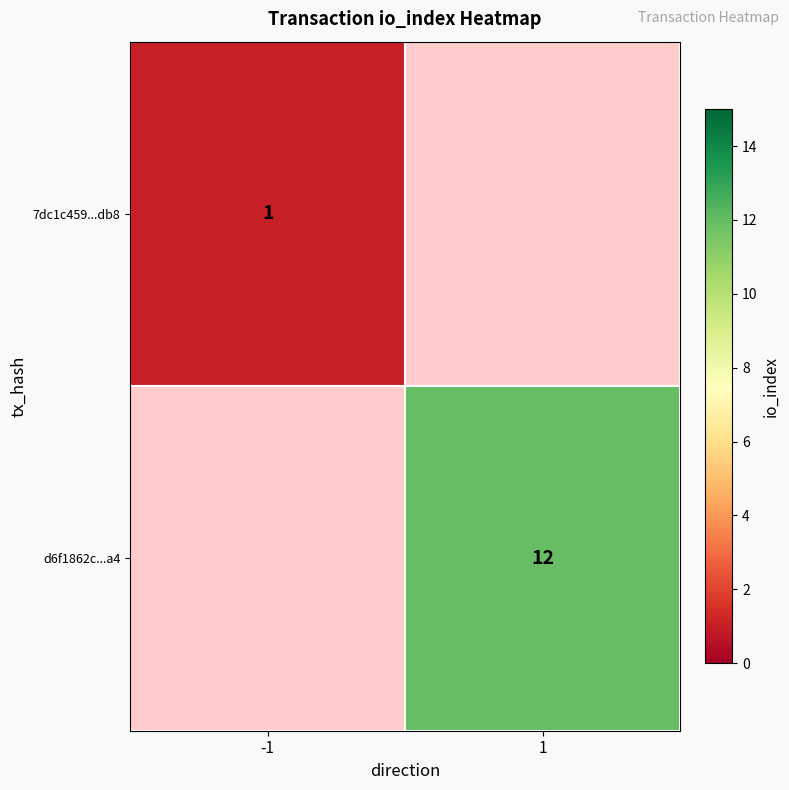

How many categories are shown in the chart?

2